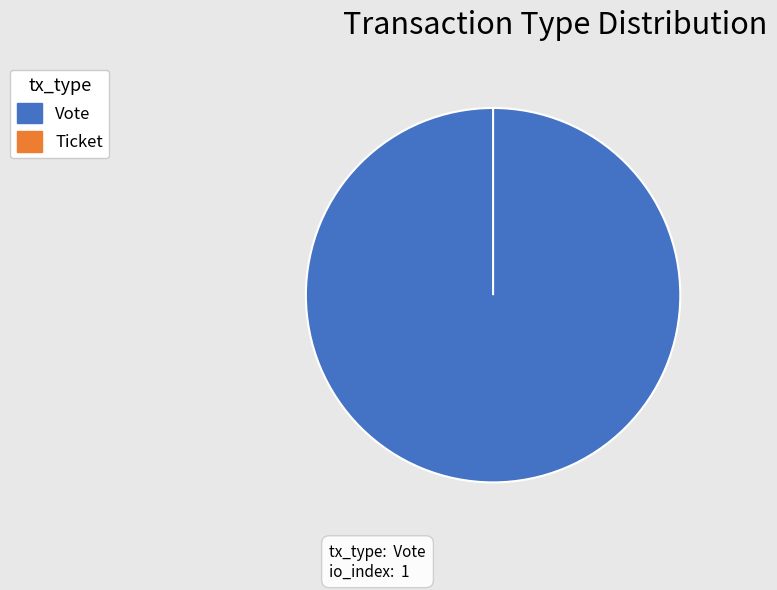

Which has a higher value, Vote or Ticket?

Vote